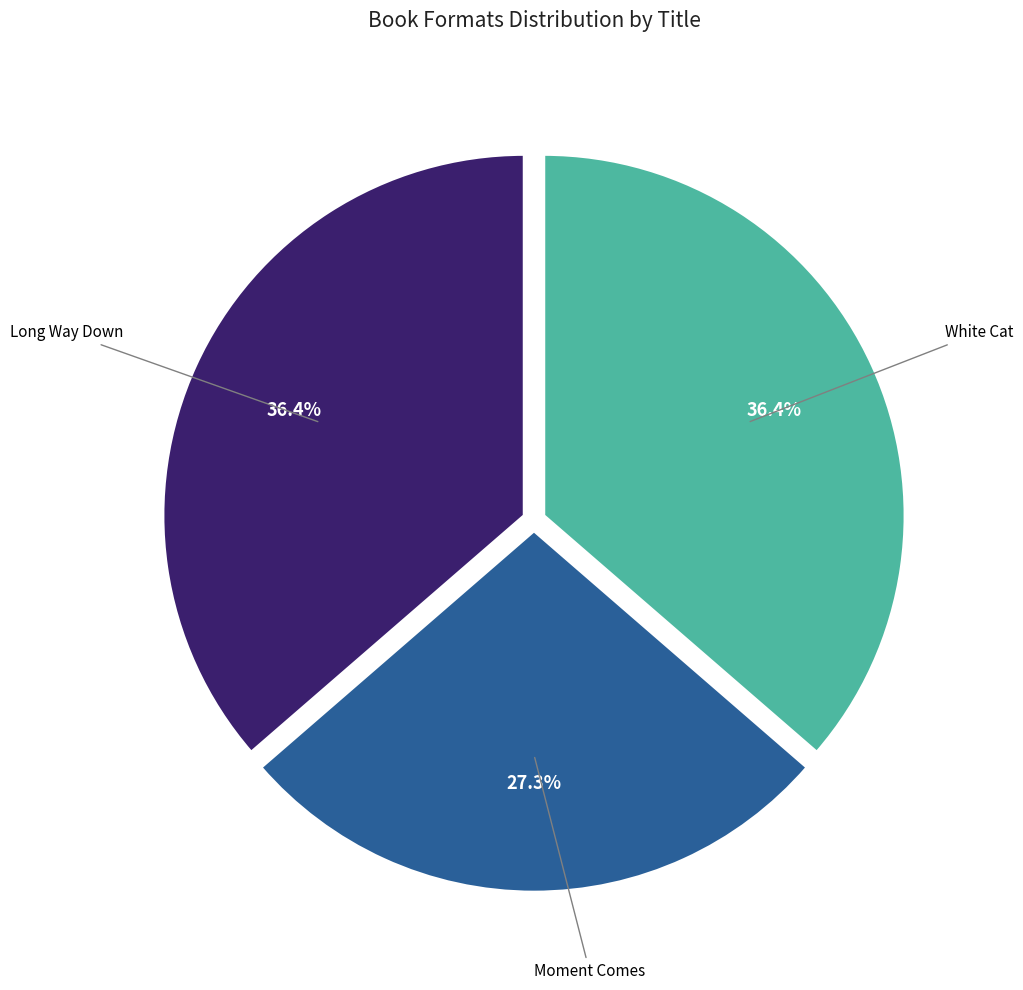

Is there a majority slice in this chart?

No